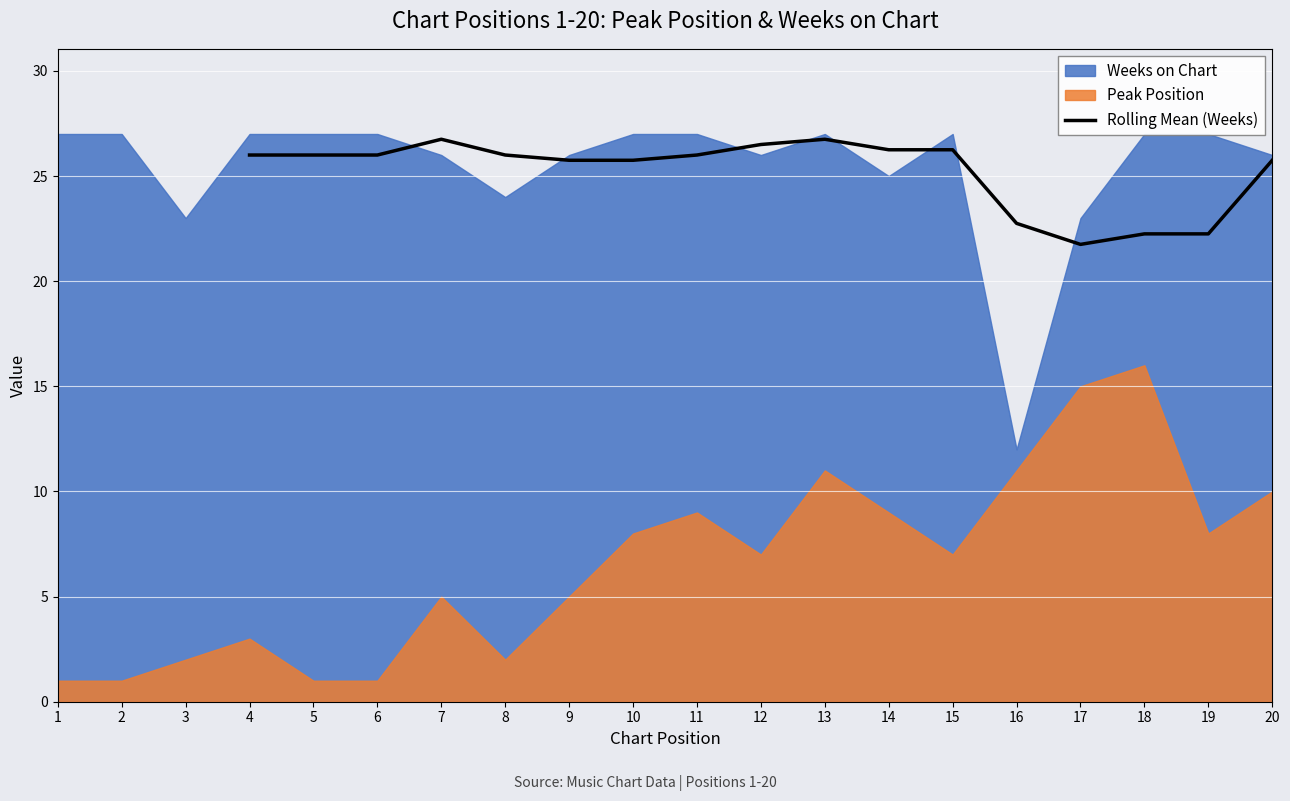

The Rolling Mean (Weeks) series shows 22.8 at 16. True or false?

True